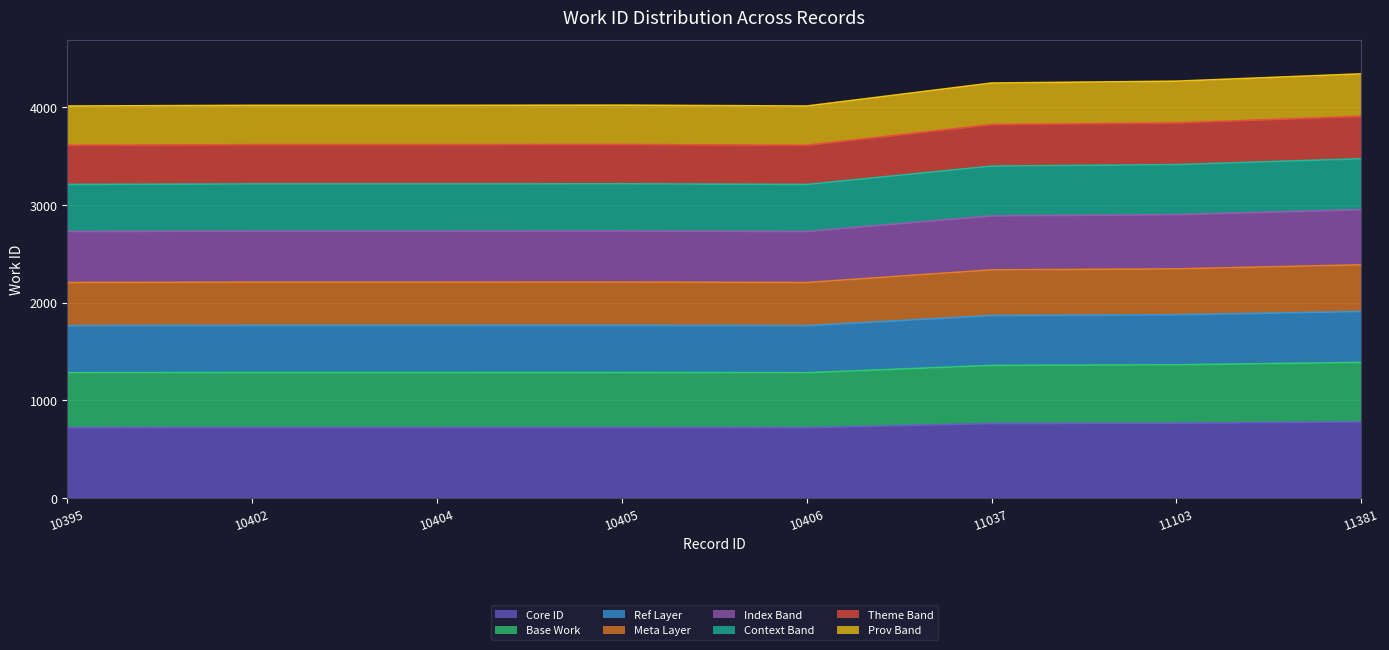

How many values are below 2210?

4